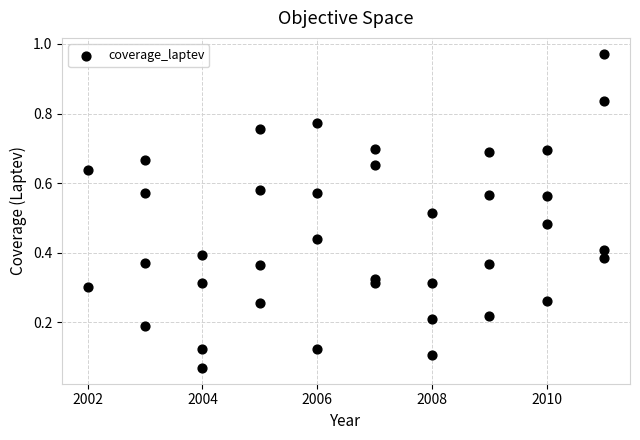

What is the range of Y values (max minus min)?

0.9